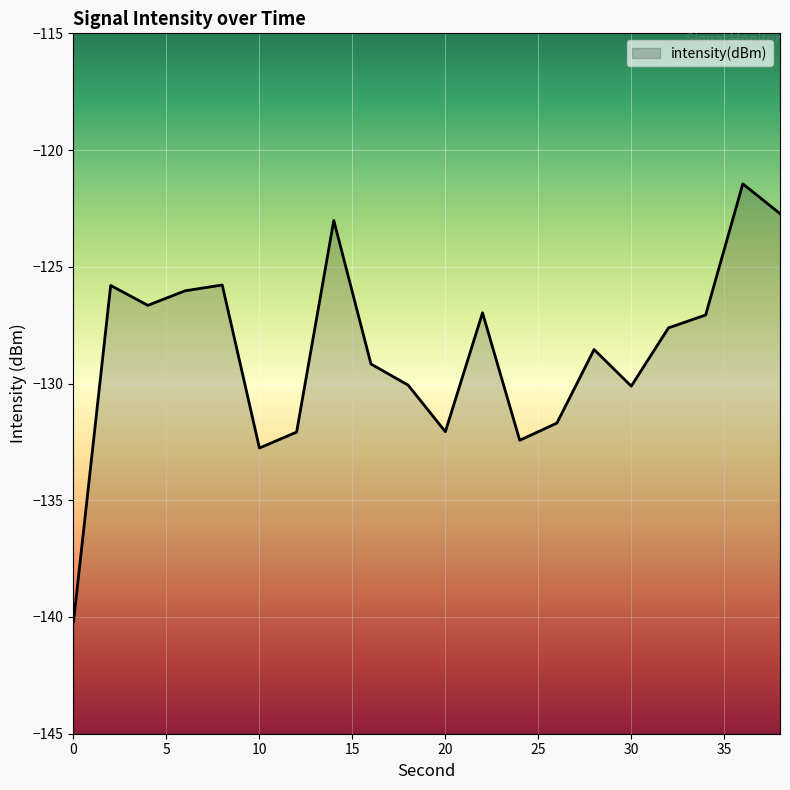

What is the sum of the values at 2 and 28?

-254.3